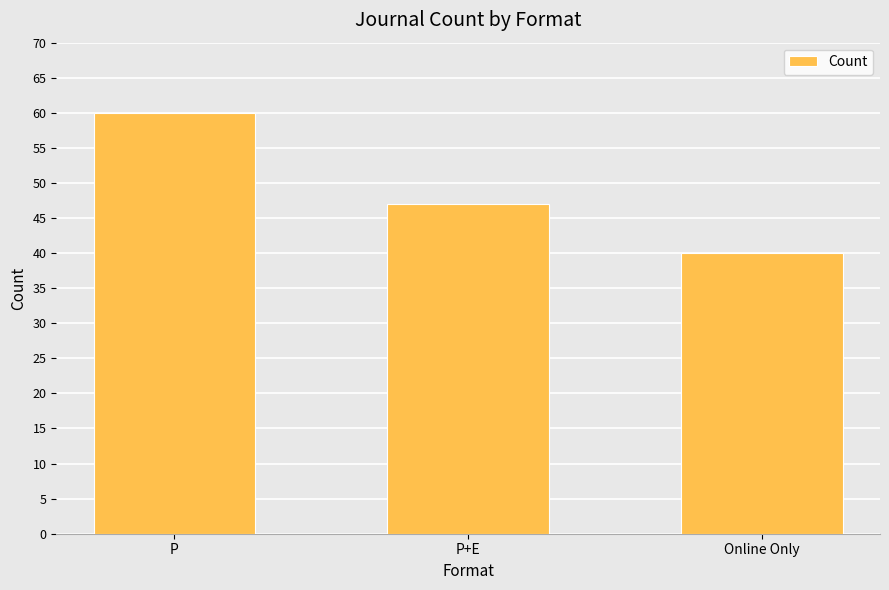

Which has a higher value, P or P+E?

P